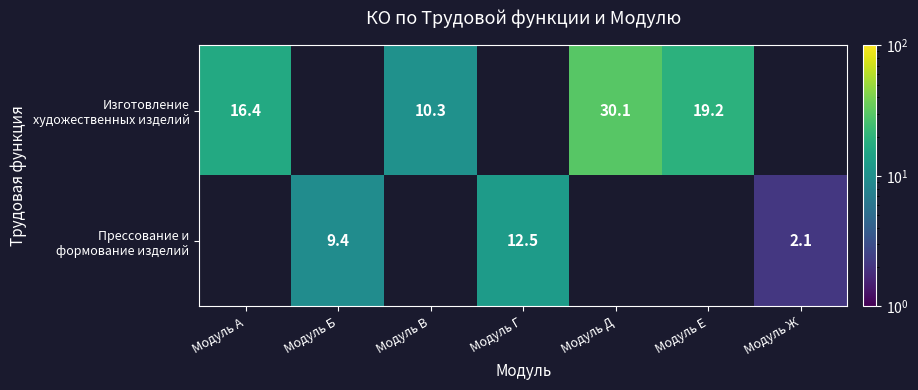

What is the sum of the Изготовление художественных изделий values at Модуль В and Модуль Е?

29.5